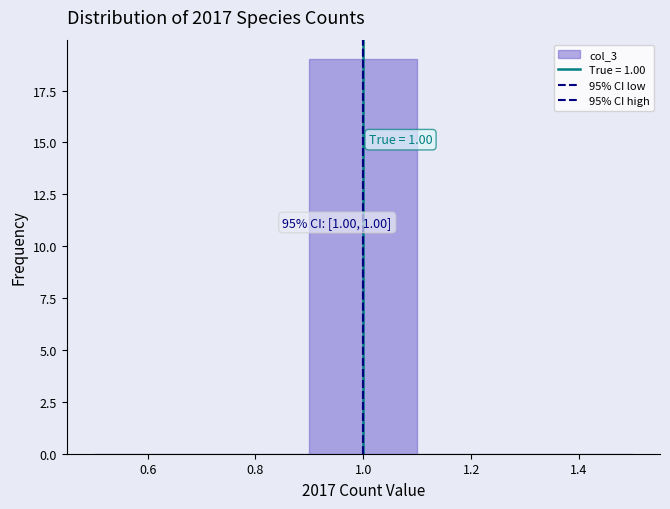

Over which range of the x-axis is the bar tallest?

0.9 to 1.1